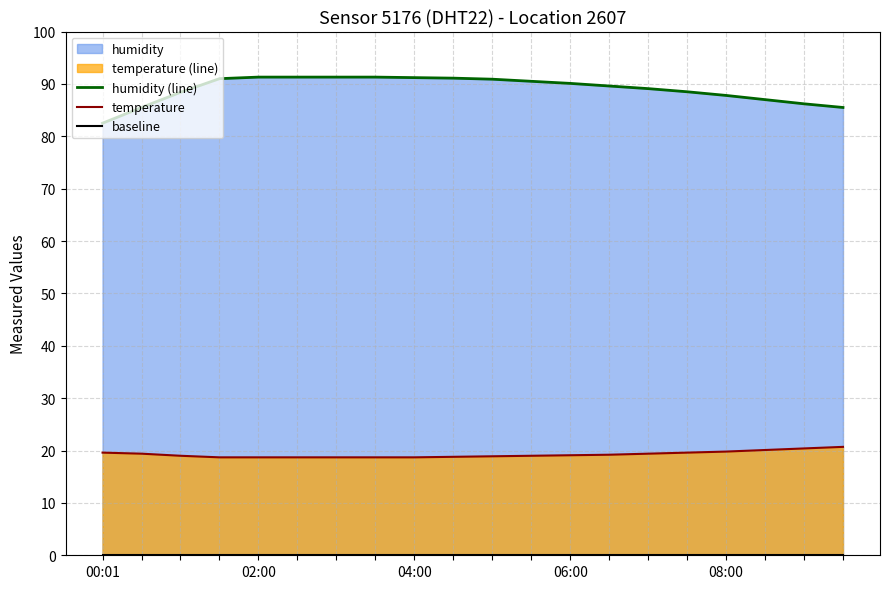

The temperature series shows 20.1 at 17. True or false?

True